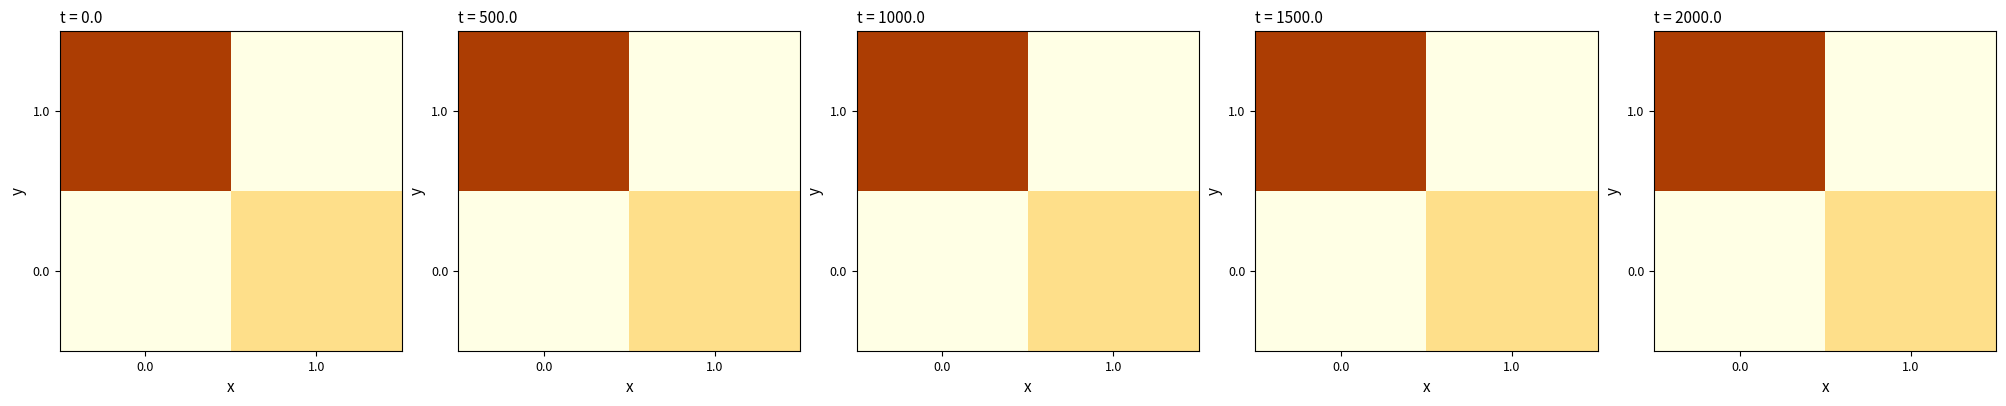

True or false: 0.0 has a value of 5 at 1.0.

False